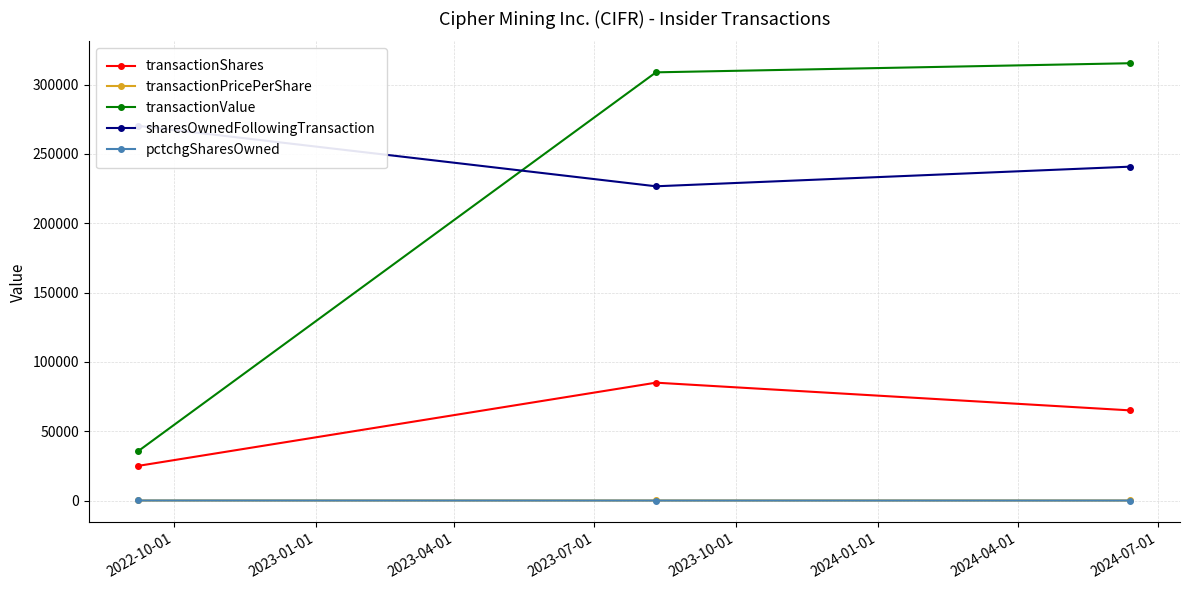

What is the maximum value shown in the chart?

315439.0